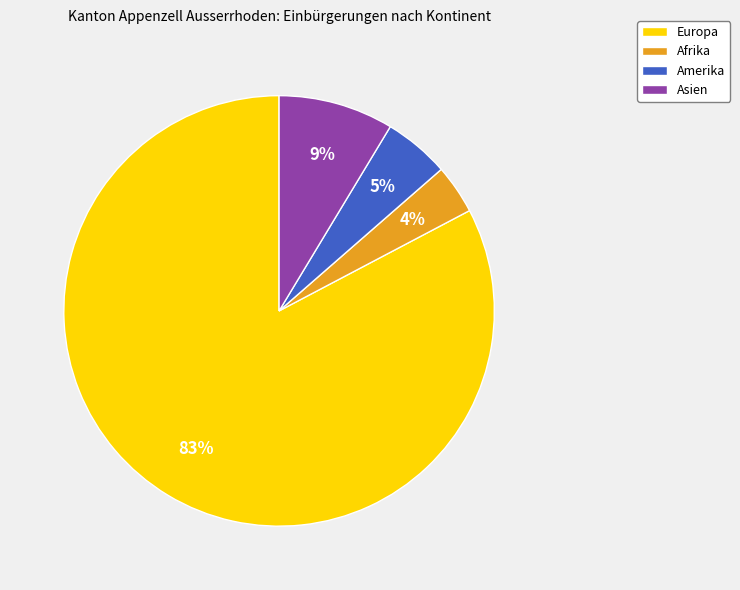

Which slice is the largest?

Europa